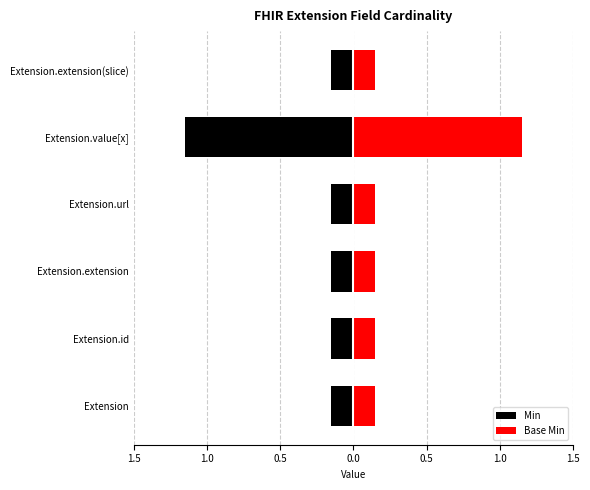

The Base Min series shows 0.1 at Extension.id. True or false?

True